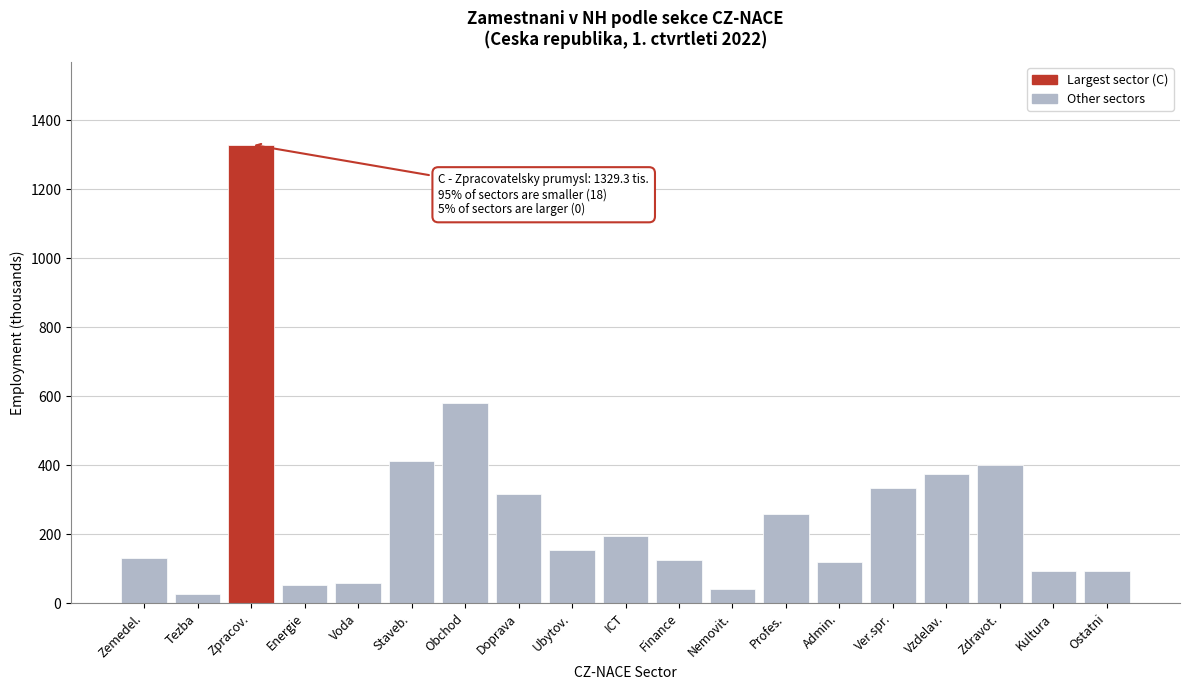

What is the greatest value displayed?

1329.3